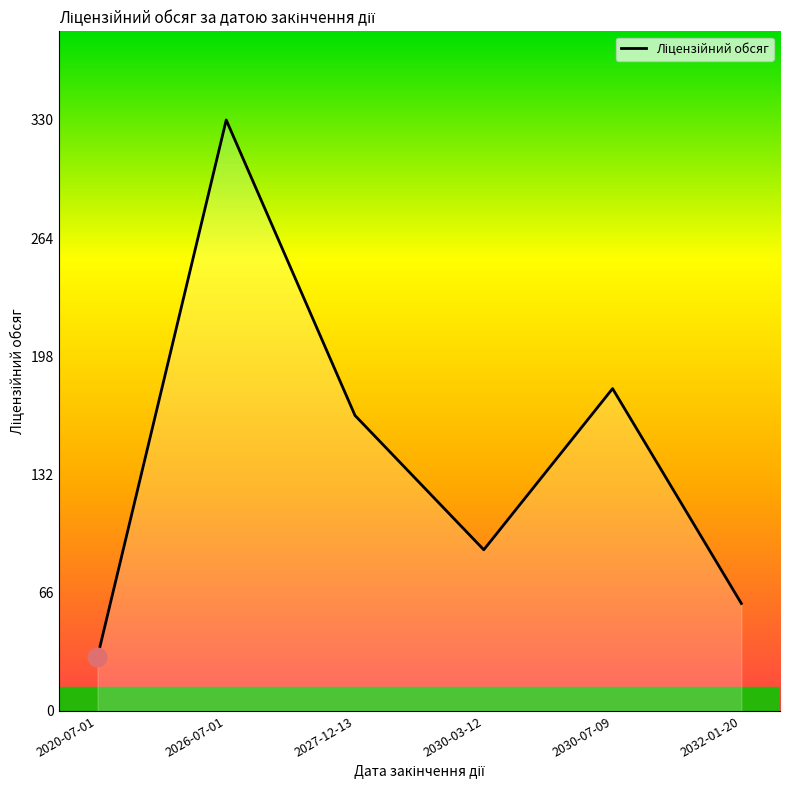

What is the ratio of the value at 2026-07-01 to the value at 2030-03-12?

3.7